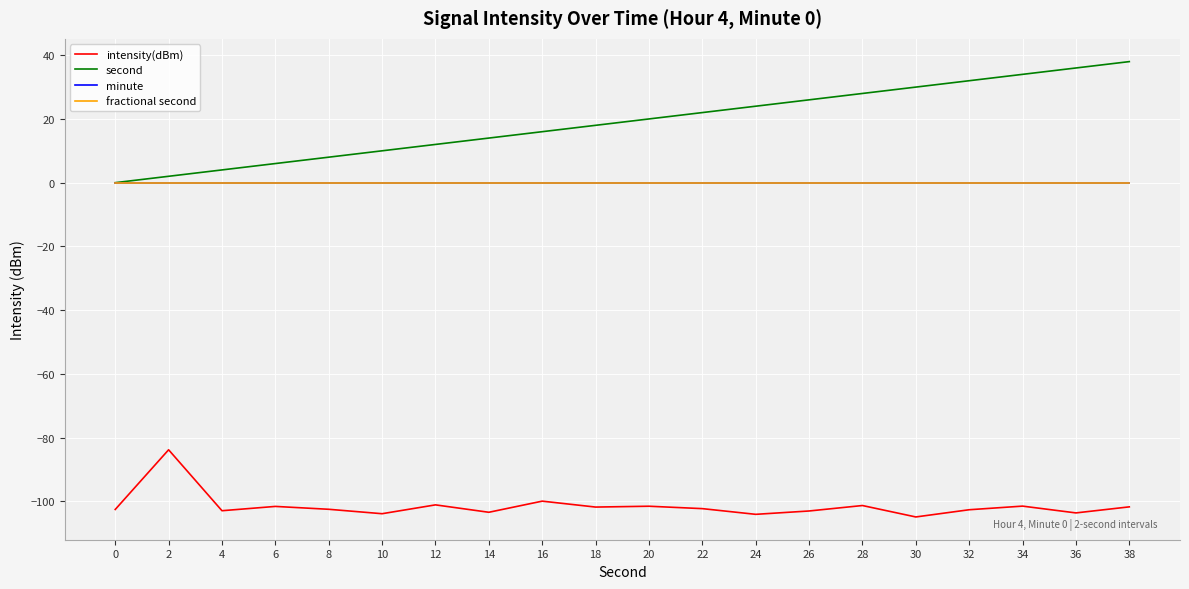

At which category does the chart reach its peak across all series?

38